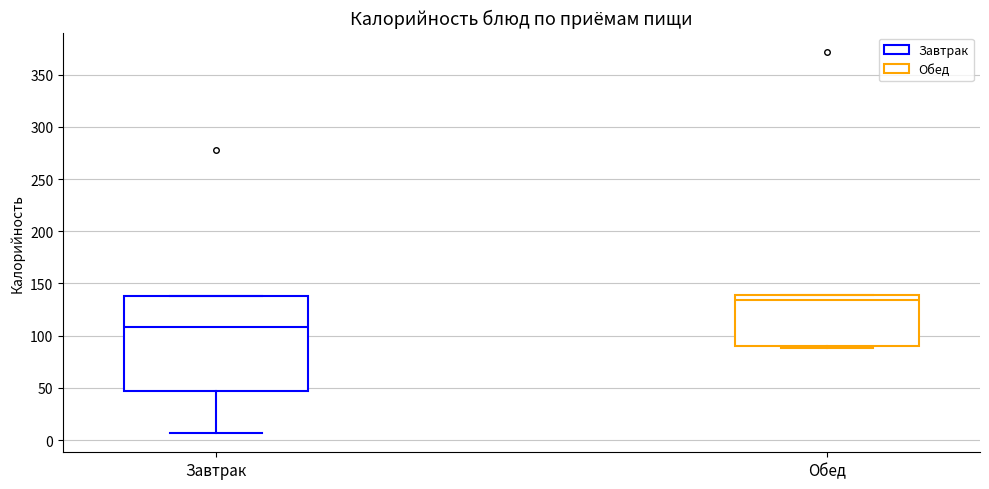

Reading left to right, read every box against the y-axis: the position of its median line, the range the box covers, and the ends of its whiskers. The values are not printed on the chart, so give them approximately, as read against the axis.

Завтрак: median 110, box 45 to 140, whiskers 5 to 140
Обед: median 135, box 90 to 140, whiskers 90 (just below the box's lower edge) to 140